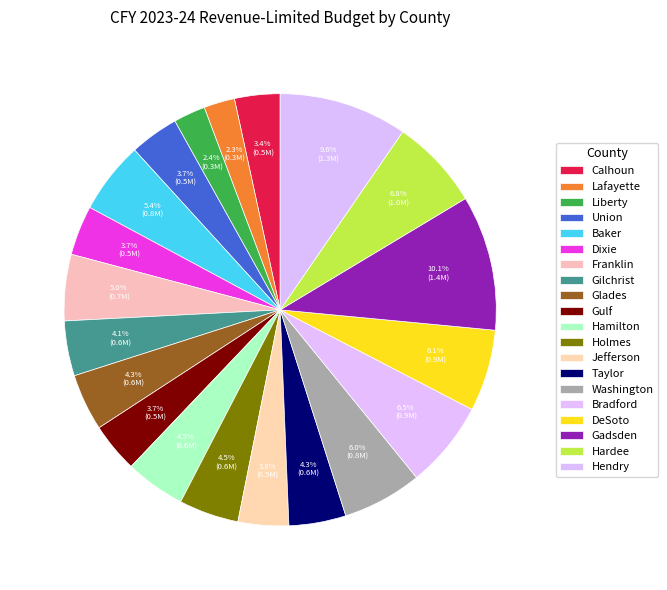

How many segments does this pie chart have?

20